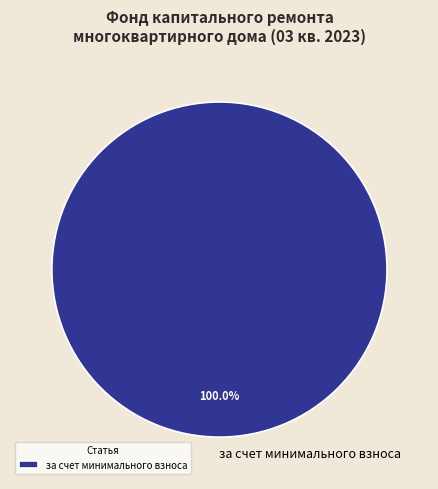

How many slices are in this pie chart?

1